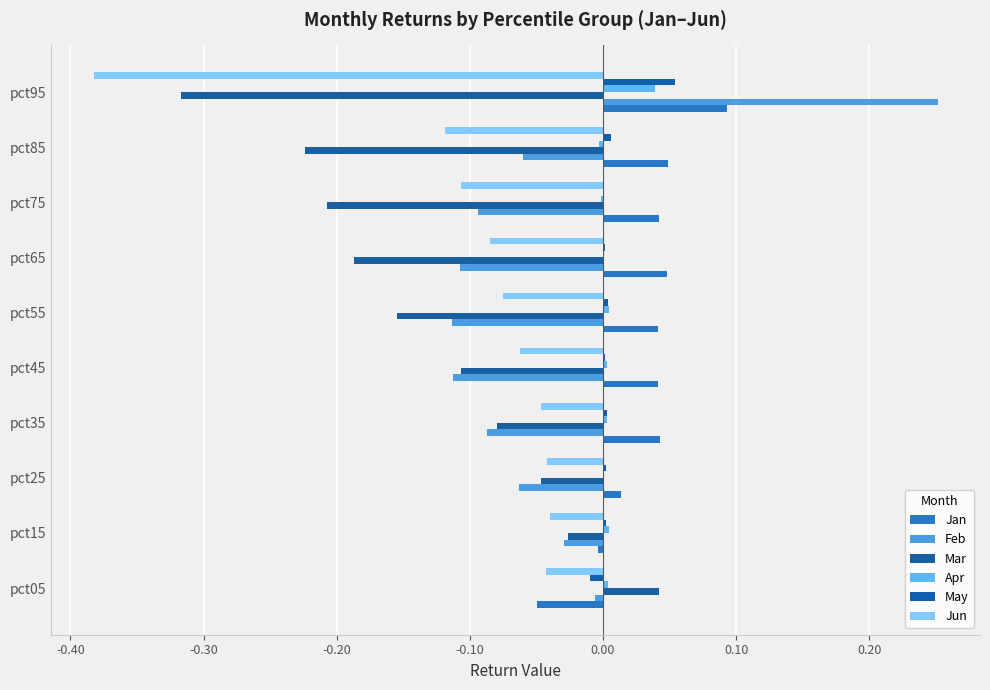

What are all the series names shown in the legend?

Jan, Feb, Mar, Apr, May, Jun